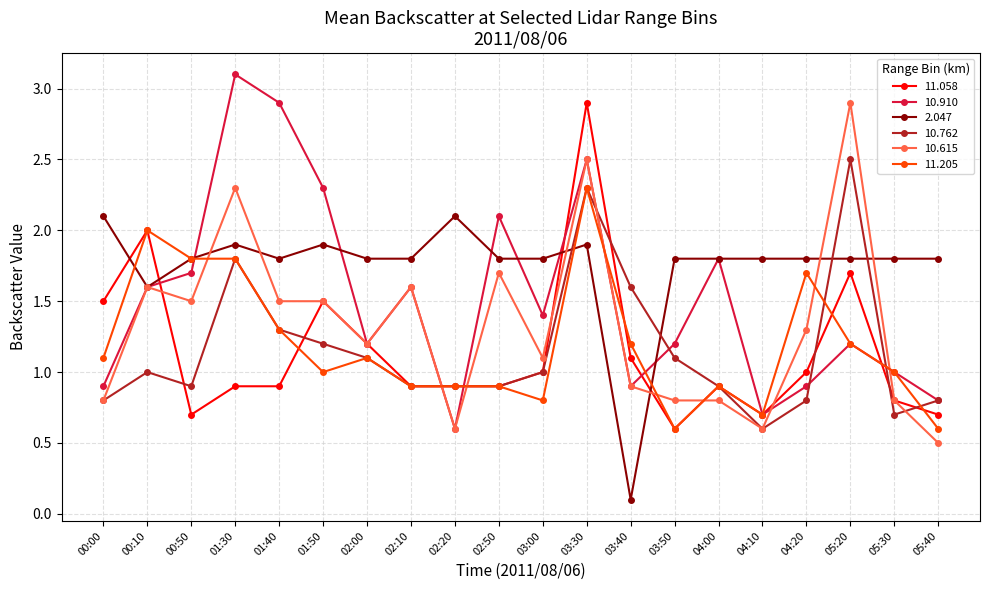

Which label corresponds to the largest value in the chart?

01:30